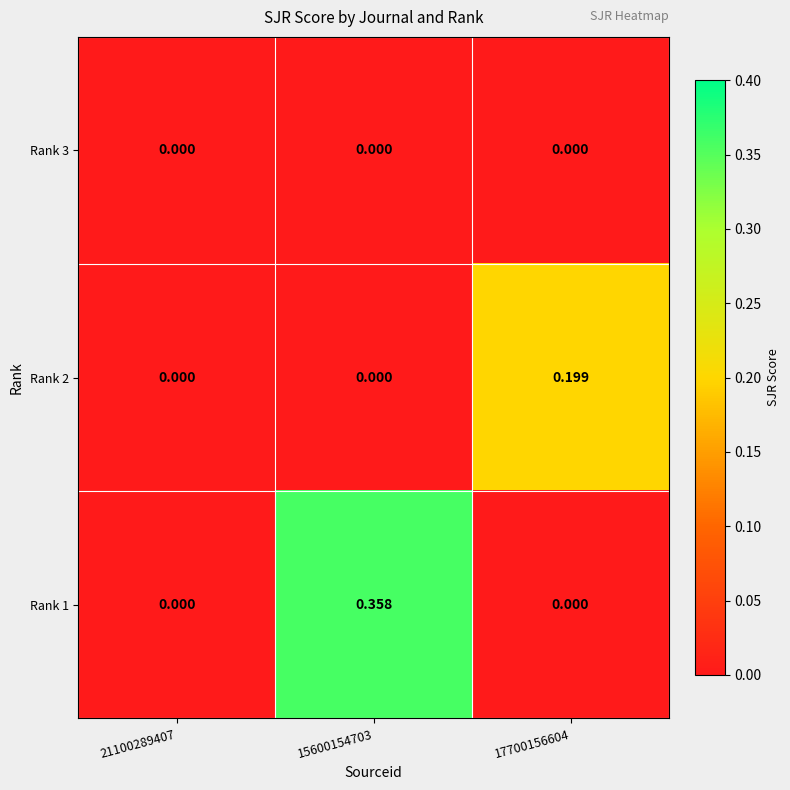

Between 15600154703 and 17700156604, which series saw the biggest shift?

Rank 1